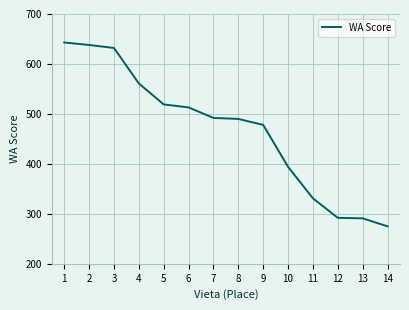

How many values are between 331 and 561?

8